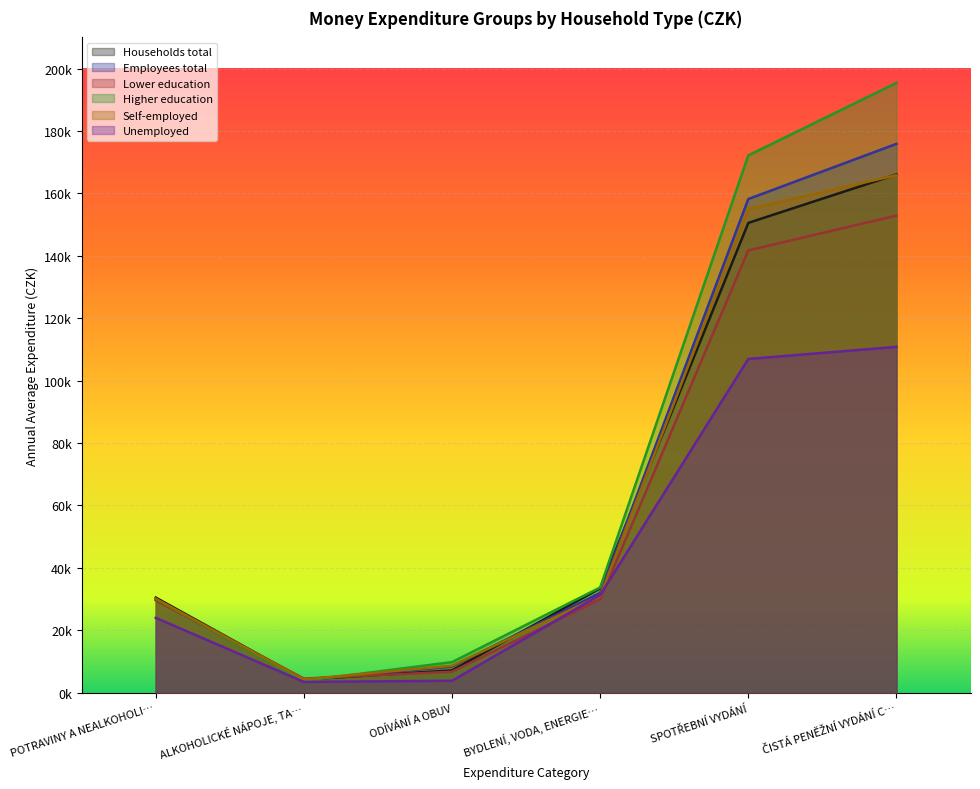

What is the lowest value of the Employees total series?

4109